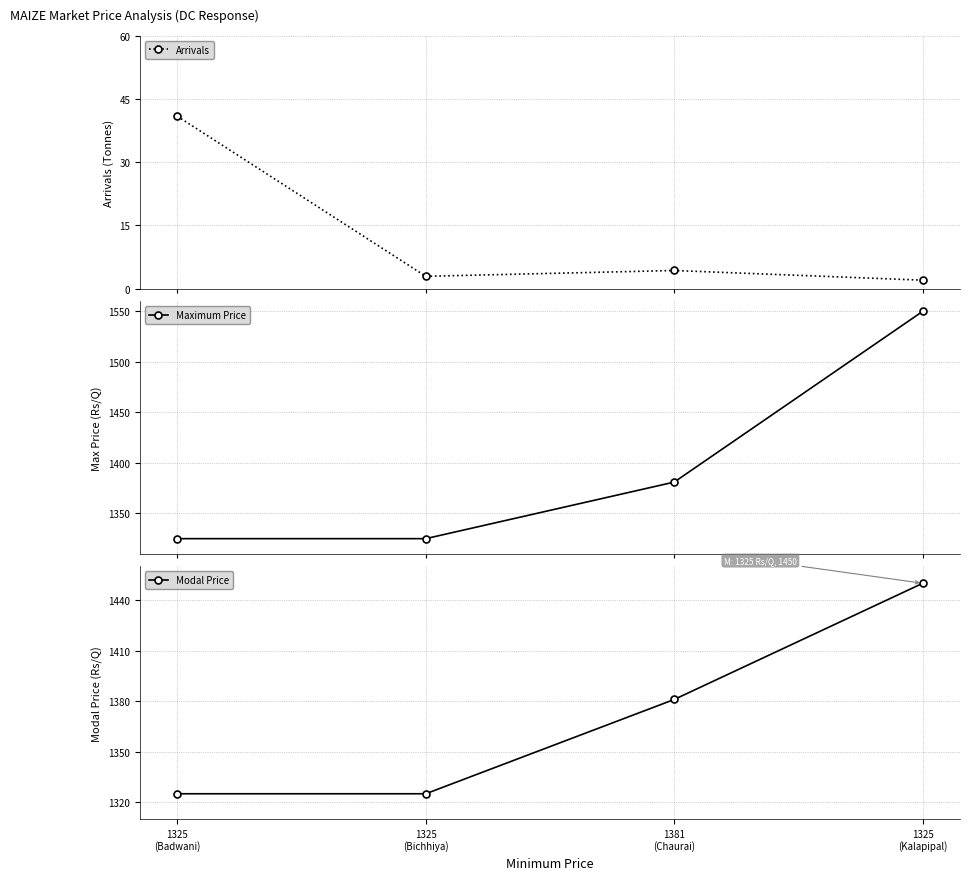

The value of Modal Price at 1325
(Kalapipal) is 528.4. True or false?

False